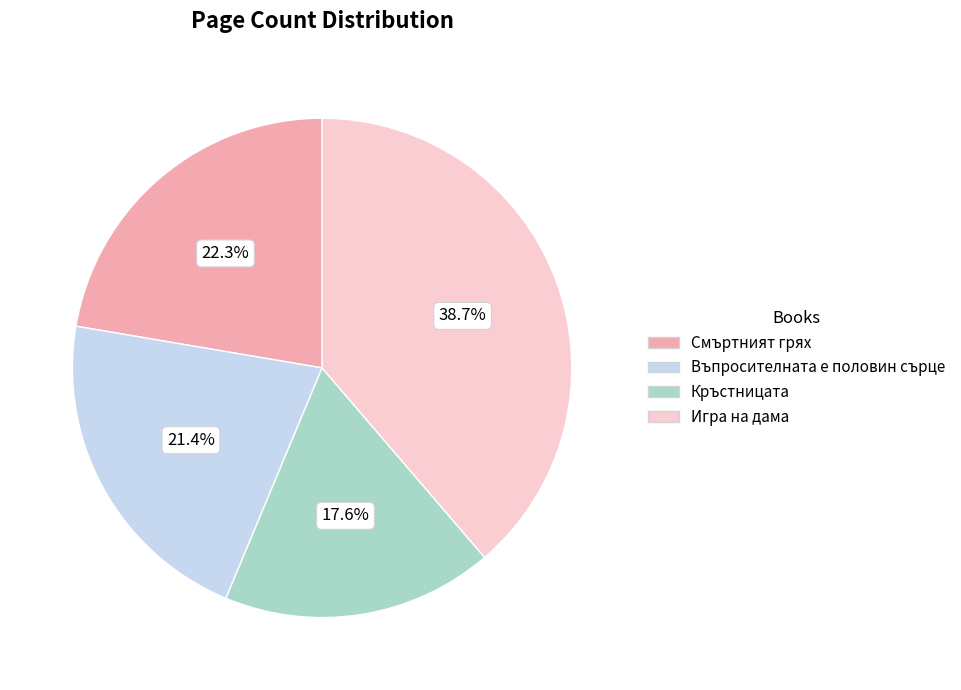

To the nearest percent, what portion does Кръстницата represent?

18%